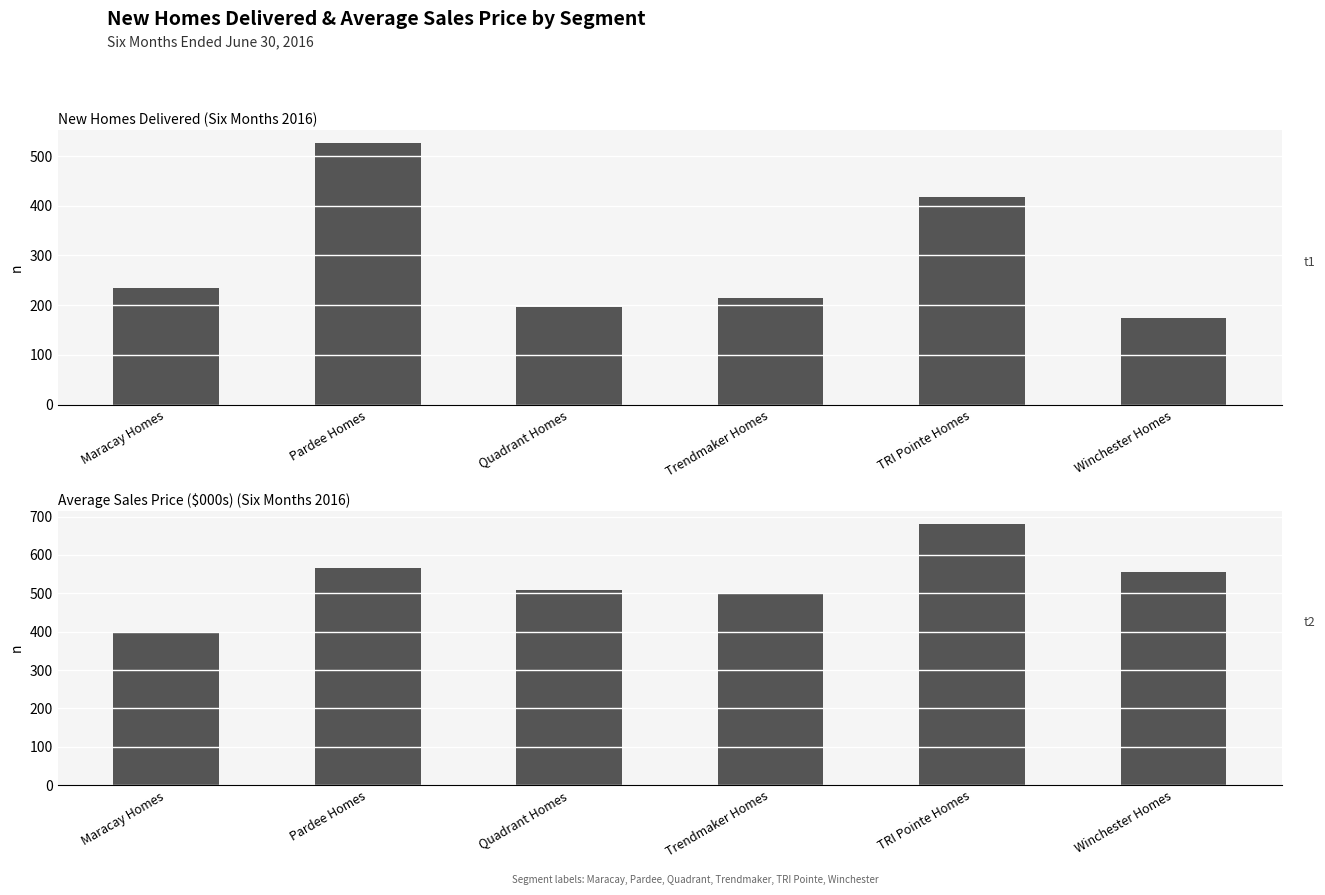

Count the number of data series in this chart.

2